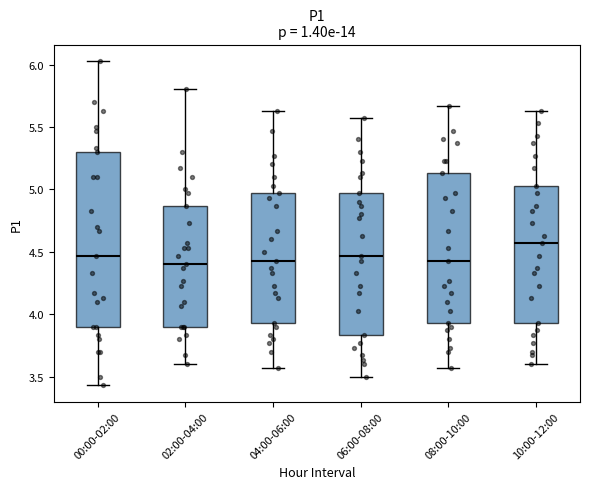

Reading left to right, read every box against the y-axis: the position of its median line, the range the box covers, and the ends of its whiskers. The values are not printed on the chart, so give them approximately, as read against the axis.

00:00-02:00: median 4.45, box 3.90 to 5.30, whiskers 3.45 to 6.05
02:00-04:00: median 4.40, box 3.90 to 4.85, whiskers 3.60 to 5.80
04:00-06:00: median 4.45, box 3.95 to 4.95, whiskers 3.55 to 5.65
06:00-08:00: median 4.45, box 3.85 to 4.95, whiskers 3.50 to 5.55
08:00-10:00: median 4.45, box 3.95 to 5.15, whiskers 3.55 to 5.65
10:00-12:00: median 4.55, box 3.95 to 5.05, whiskers 3.60 to 5.65